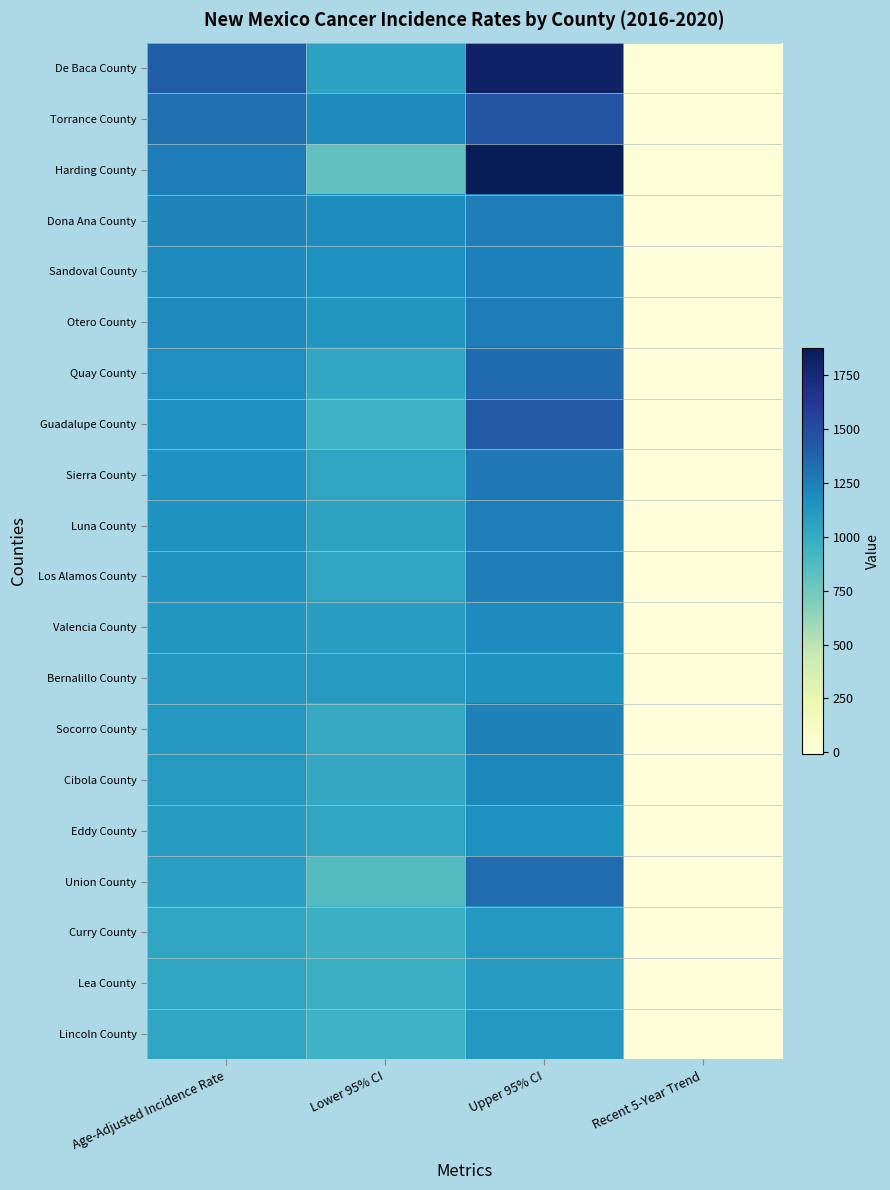

Reading right to left, extract all data points from this chart.

De Baca County: Recent 5-Year Trend=1.0	Upper 95% CI=1817.7	Lower 95% CI=1063.3	Age-Adjusted Incidence Rate=1403.7
Torrance County: Recent 5-Year Trend=0.2	Upper 95% CI=1449.5	Lower 95% CI=1197.3	Age-Adjusted Incidence Rate=1318.8
Harding County: Recent 5-Year Trend=2.0	Upper 95% CI=1875.0	Lower 95% CI=816.5	Age-Adjusted Incidence Rate=1264.6
Dona Ana County: Recent 5-Year Trend=0.4	Upper 95% CI=1258.1	Lower 95% CI=1184.5	Age-Adjusted Incidence Rate=1220.9
Sandoval County: Recent 5-Year Trend=-0.5	Upper 95% CI=1248.1	Lower 95% CI=1163.7	Age-Adjusted Incidence Rate=1205.3
Otero County: Recent 5-Year Trend=-0.2	Upper 95% CI=1263.3	Lower 95% CI=1136.8	Age-Adjusted Incidence Rate=1198.8
Quay County: Recent 5-Year Trend=-1.5	Upper 95% CI=1342.0	Lower 95% CI=1033.6	Age-Adjusted Incidence Rate=1180.2
Guadalupe County: Recent 5-Year Trend=-0.4	Upper 95% CI=1417.8	Lower 95% CI=949.6	Age-Adjusted Incidence Rate=1166.2
Sierra County: Recent 5-Year Trend=-0.3	Upper 95% CI=1281.9	Lower 95% CI=1041.8	Age-Adjusted Incidence Rate=1157.1
Luna County: Recent 5-Year Trend=-6.7	Upper 95% CI=1254.1	Lower 95% CI=1057.3	Age-Adjusted Incidence Rate=1152.6
Los Alamos County: Recent 5-Year Trend=-1.1	Upper 95% CI=1262.3	Lower 95% CI=1039.3	Age-Adjusted Incidence Rate=1146.8
Valencia County: Recent 5-Year Trend=-0.7	Upper 95% CI=1193.4	Lower 95% CI=1081.7	Age-Adjusted Incidence Rate=1136.5
Bernalillo County: Recent 5-Year Trend=-1.1	Upper 95% CI=1150.1	Lower 95% CI=1111.4	Age-Adjusted Incidence Rate=1130.6
Socorro County: Recent 5-Year Trend=-0.1	Upper 95% CI=1241.8	Lower 95% CI=1009.3	Age-Adjusted Incidence Rate=1121.0
Cibola County: Recent 5-Year Trend=-0.3	Upper 95% CI=1213.1	Lower 95% CI=1017.1	Age-Adjusted Incidence Rate=1111.8
Eddy County: Recent 5-Year Trend=-0.9	Upper 95% CI=1166.9	Lower 95% CI=1029.8	Age-Adjusted Incidence Rate=1096.8
Union County: Recent 5-Year Trend=-0.6	Upper 95% CI=1331.1	Lower 95% CI=862.0	Age-Adjusted Incidence Rate=1077.8
Curry County: Recent 5-Year Trend=-0.8	Upper 95% CI=1123.0	Lower 95% CI=967.8	Age-Adjusted Incidence Rate=1043.3
Lea County: Recent 5-Year Trend=-2.0	Upper 95% CI=1109.9	Lower 95% CI=974.4	Age-Adjusted Incidence Rate=1040.5
Lincoln County: Recent 5-Year Trend=-1.2	Upper 95% CI=1124.4	Lower 95% CI=949.0	Age-Adjusted Incidence Rate=1033.8